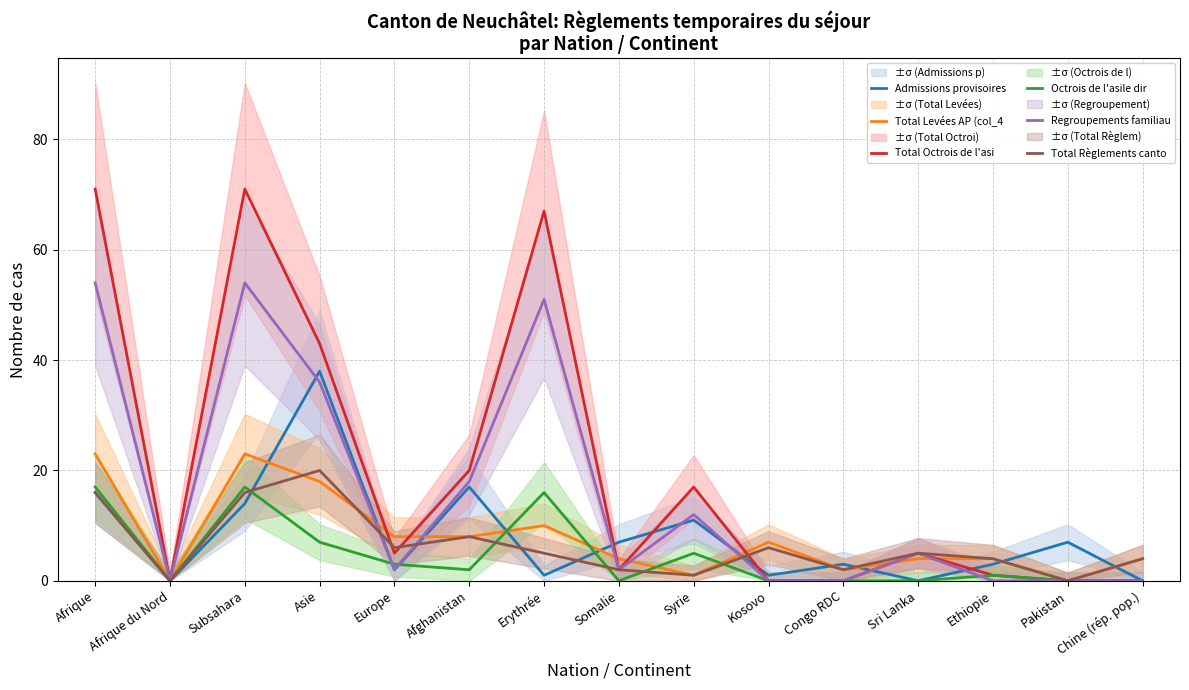

Rank the categories by Total Levées AP (col_4 value from highest to lowest.

Afrique, Subsahara, Asie, Erythrée, Europe, Afghanistan, Kosovo, Somalie, Sri Lanka, Ethiopie, Chine (rép. pop.), Congo RDC, Syrie, Afrique du Nord, Pakistan